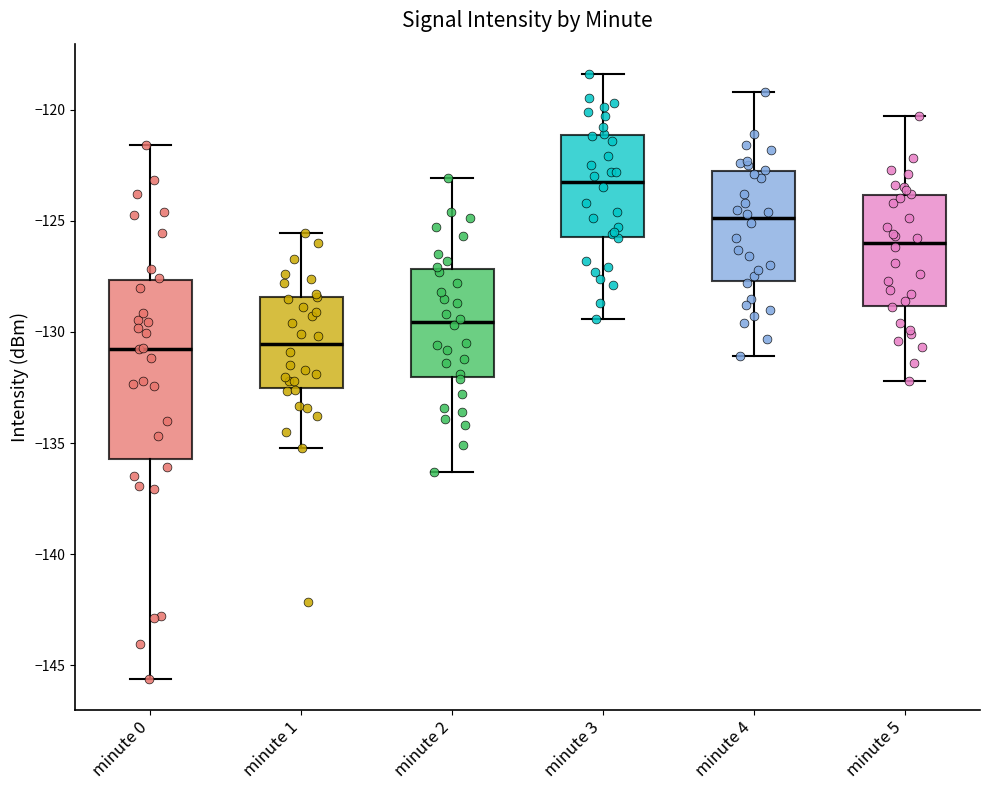

Which box is the tallest, from its lower edge to its upper edge?

minute 0